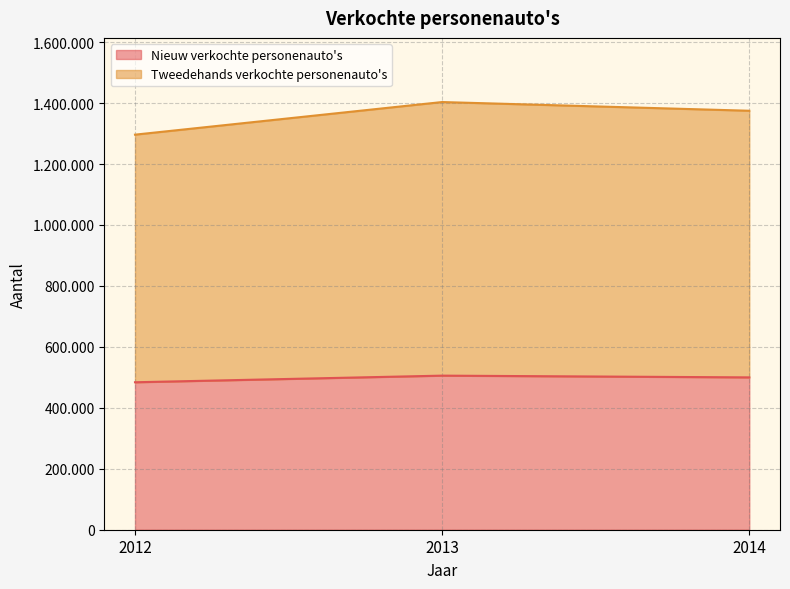

At 2013, list the series in order from smallest to largest.

Nieuw verkochte personenauto's, Tweedehands verkochte personenauto's